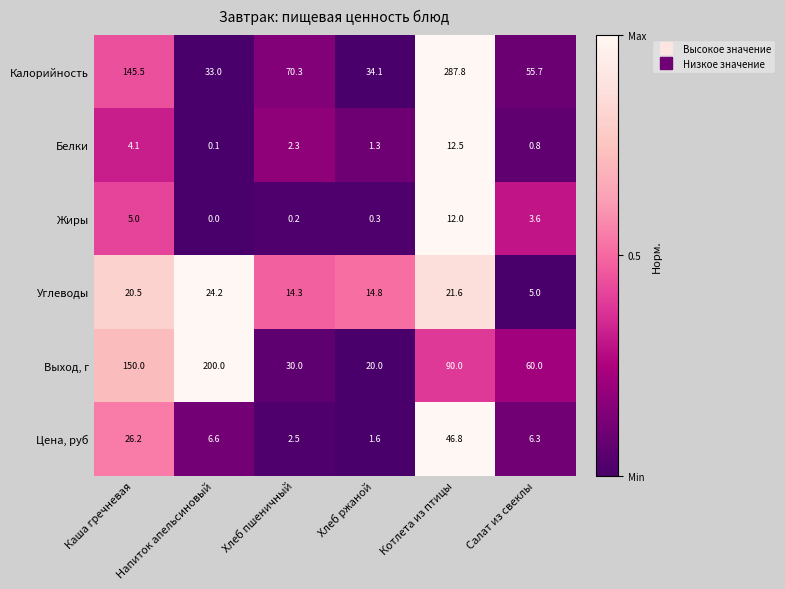

How many values in the Калорийность series are below 70?

3